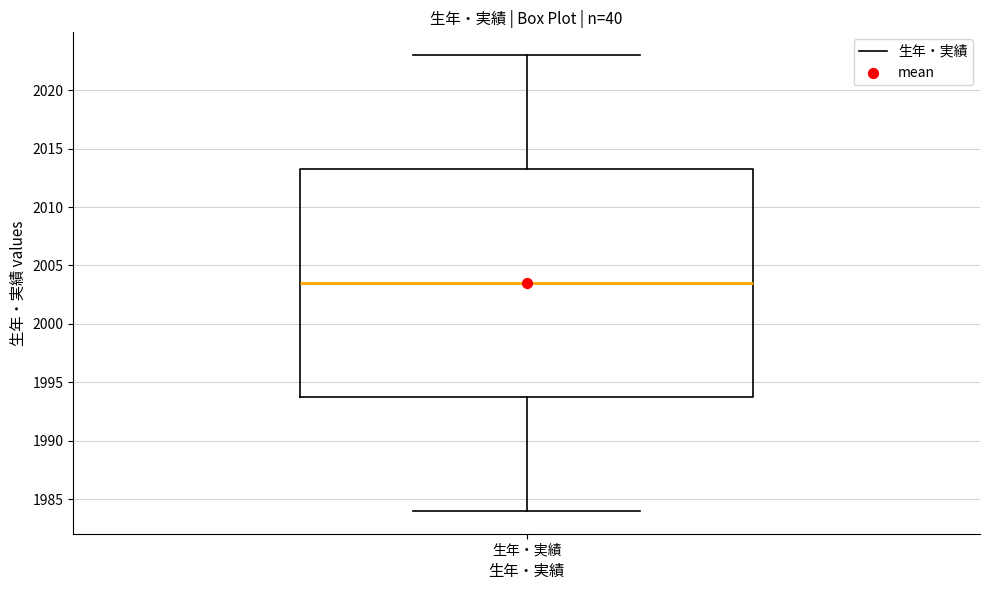

Read this box plot against the y-axis: the position of the median line, the range covered by the box, and the ends of both whiskers. The values are not printed on the chart, so give them approximately, as read against the axis.

median 2003.5, box 1994.0 to 2013.5, whiskers 1984.0 to 2023.0